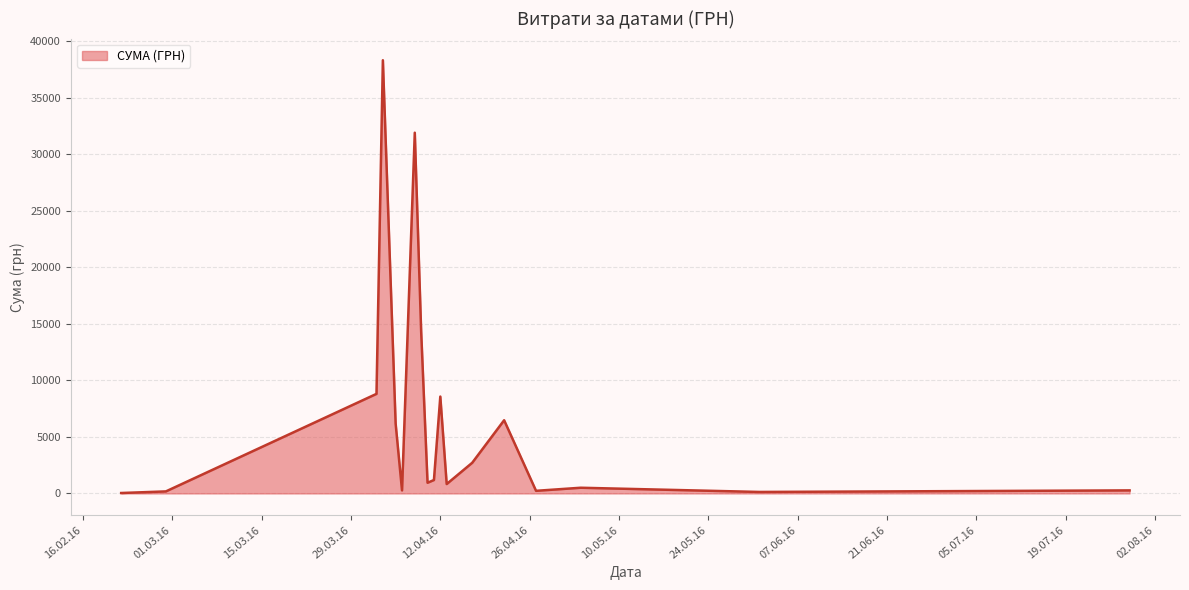

What is the maximum value shown in the chart?

38303.0